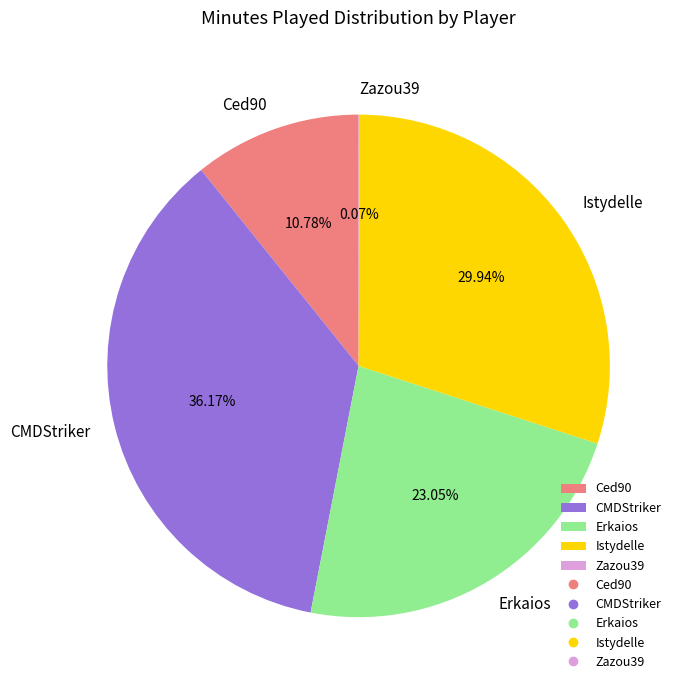

Do Istydelle and Ced90 together represent more than half of the pie?

No